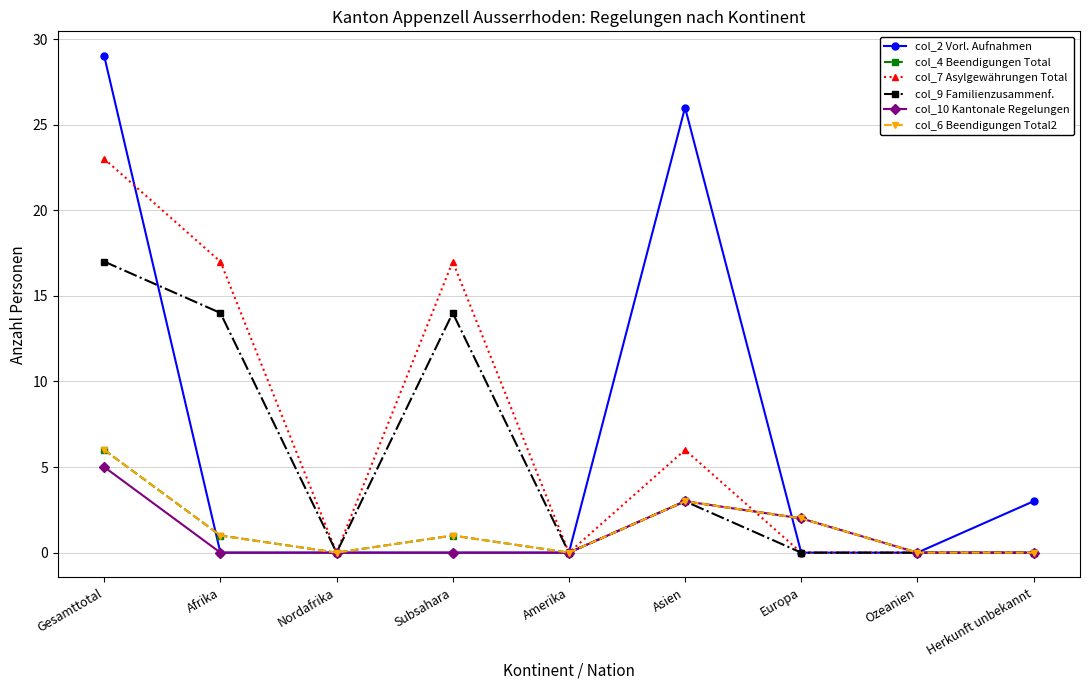

Reading right to left, transcribe all the data shown in this chart.

col_2 Vorl. Aufnahmen: Herkunft unbekannt=3	Ozeanien=0	Europa=0	Asien=26	Amerika=0	Subsahara=0	Nordafrika=0	Afrika=0	Gesamttotal=29
col_4 Beendigungen Total: Herkunft unbekannt=0	Ozeanien=0	Europa=2	Asien=3	Amerika=0	Subsahara=1	Nordafrika=0	Afrika=1	Gesamttotal=6
col_7 Asylgewährungen Total: Herkunft unbekannt=0	Ozeanien=0	Europa=0	Asien=6	Amerika=0	Subsahara=17	Nordafrika=0	Afrika=17	Gesamttotal=23
col_9 Familienzusammenf.: Herkunft unbekannt=0	Ozeanien=0	Europa=0	Asien=3	Amerika=0	Subsahara=14	Nordafrika=0	Afrika=14	Gesamttotal=17
col_10 Kantonale Regelungen: Herkunft unbekannt=0	Ozeanien=0	Europa=2	Asien=3	Amerika=0	Subsahara=0	Nordafrika=0	Afrika=0	Gesamttotal=5
col_6 Beendigungen Total2: Herkunft unbekannt=0	Ozeanien=0	Europa=2	Asien=3	Amerika=0	Subsahara=1	Nordafrika=0	Afrika=1	Gesamttotal=6